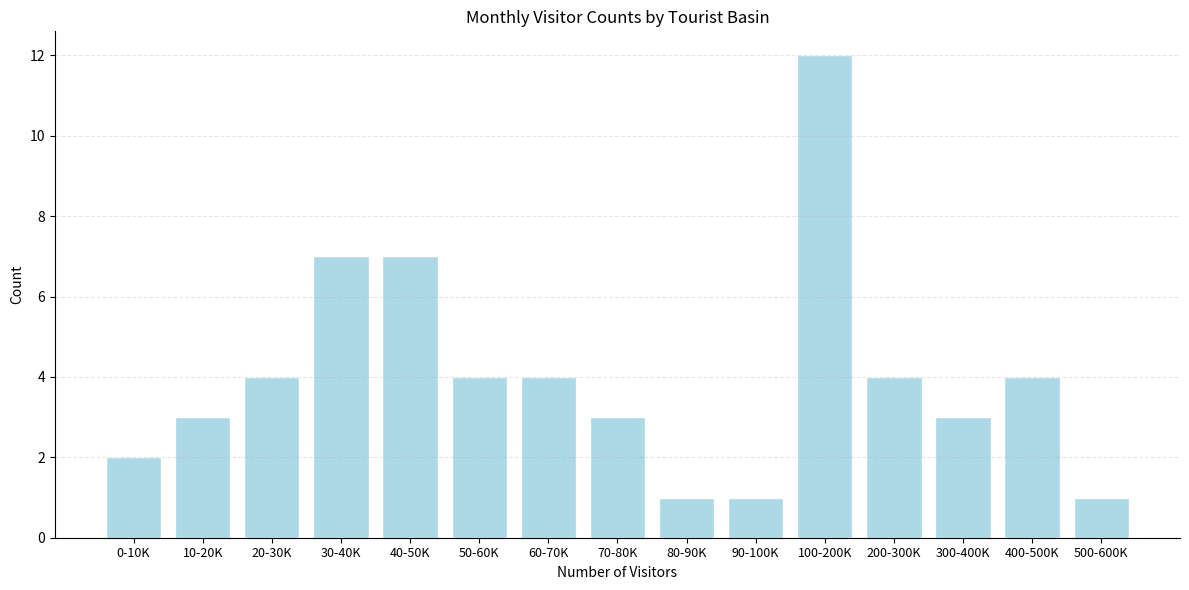

Reading left to right, list all the values displayed in this chart.

2	3	4	7	7	4	4	3	1	1	12	4	3	4	1